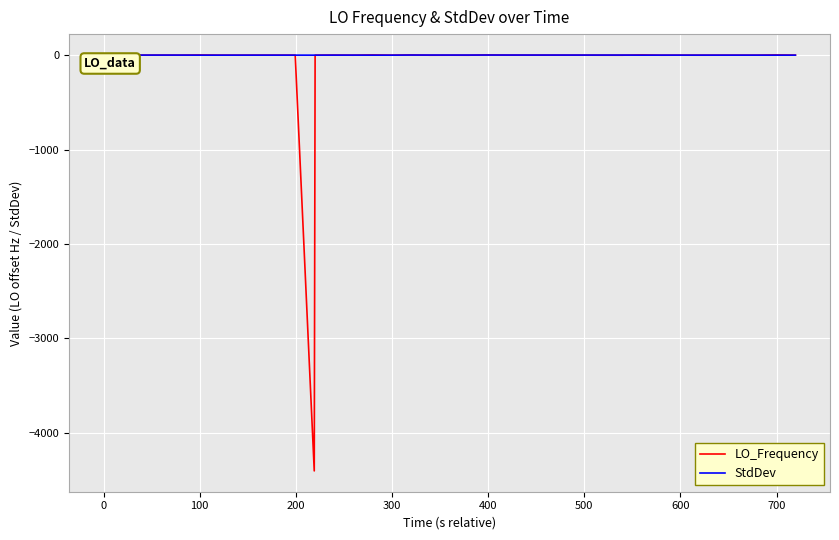

What is the smallest value displayed?

-4403.5